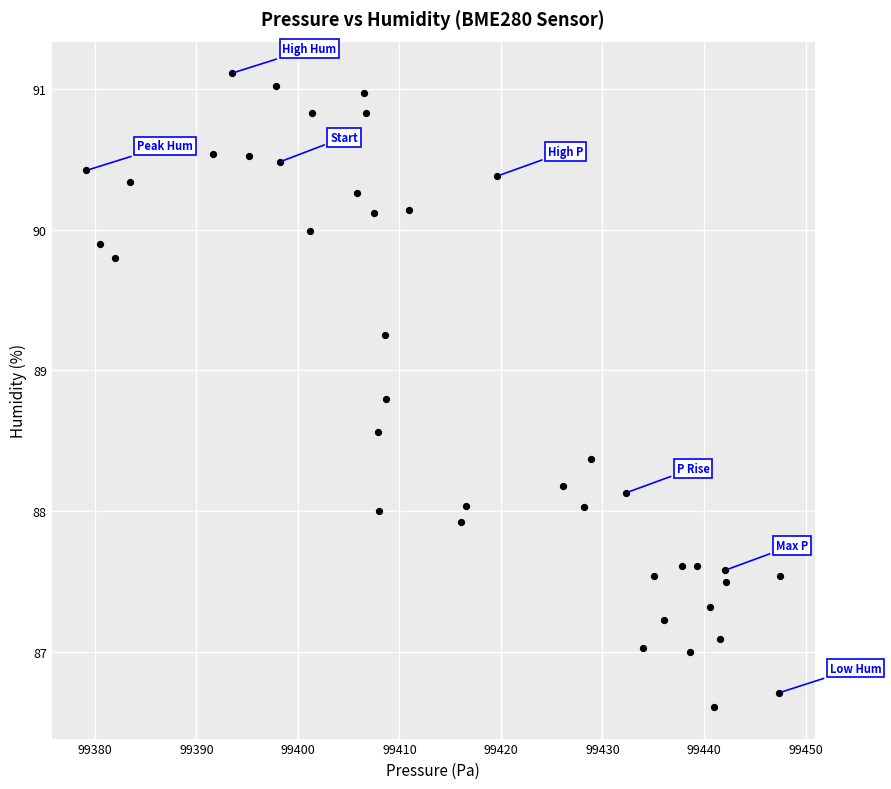

What is the range of Y values (max minus min)?

4.5